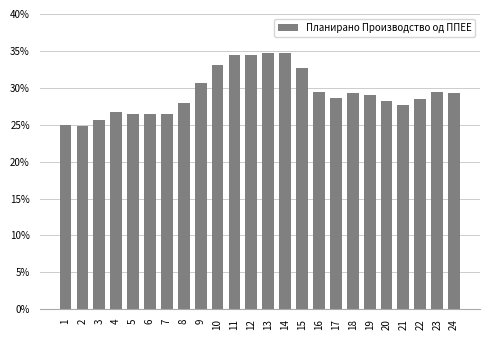

What is the difference between the values at 1 and 13?

9.7